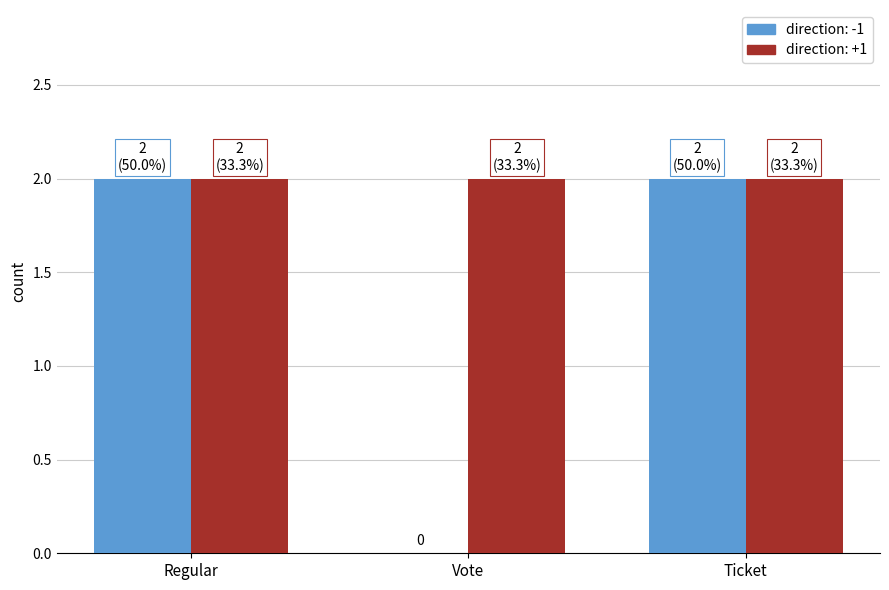

What is the total value across all series at Regular?

4